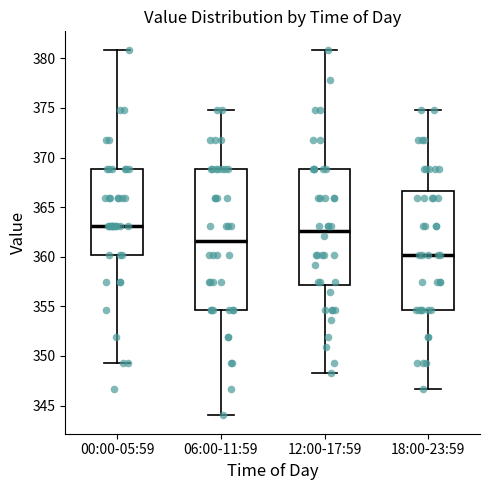

Reading left to right, transcribe this box plot: for each box, give where its median line is, the range the box spans, and where its two whiskers end, as read against the y-axis. The values are not printed on the chart, so give them approximately, as read against the axis.

00:00-05:59: median 363.0, box 360.0 to 369.0, whiskers 349.5 to 381.0
06:00-11:59: median 361.5, box 354.5 to 369.0, whiskers 344.0 to 375.0
12:00-17:59: median 362.5, box 357.0 to 369.0, whiskers 348.5 to 381.0
18:00-23:59: median 360.0, box 354.5 to 366.5, whiskers 346.5 to 375.0